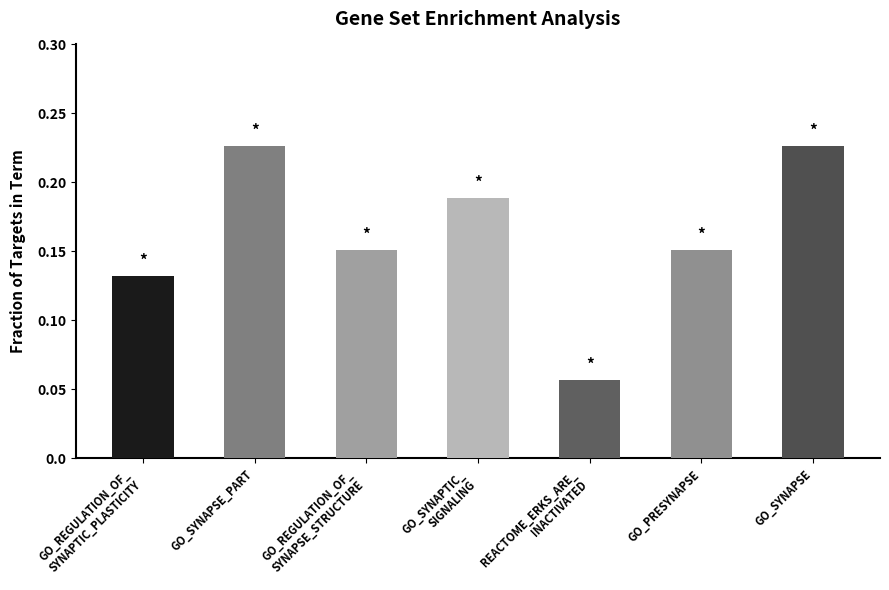

What is the label of the 1st bar from the left?

GO_REGULATION_OF_
SYNAPTIC_PLASTICITY